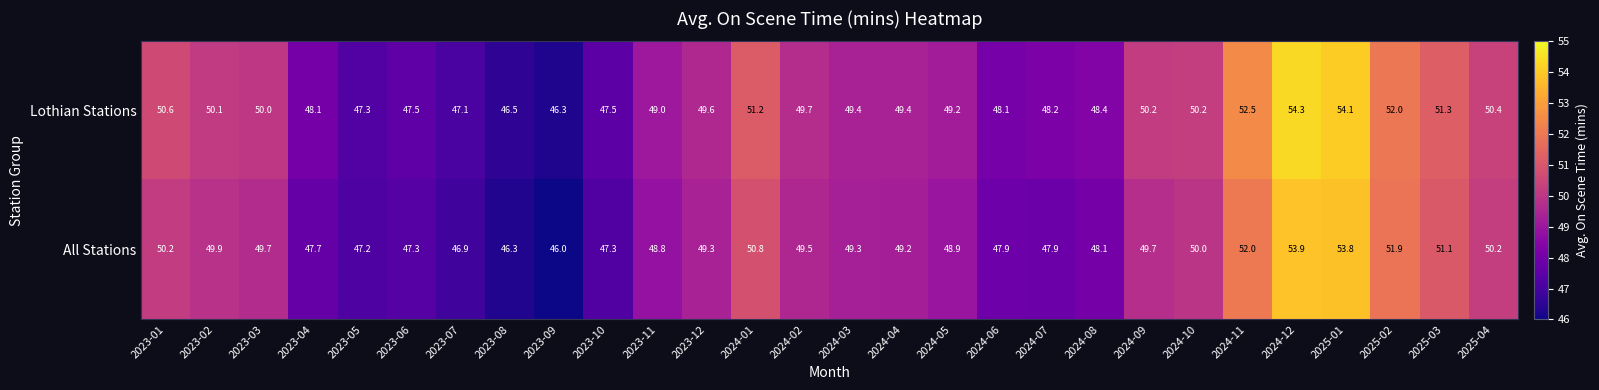

What is the sum of all Lothian Stations values?

1388.2